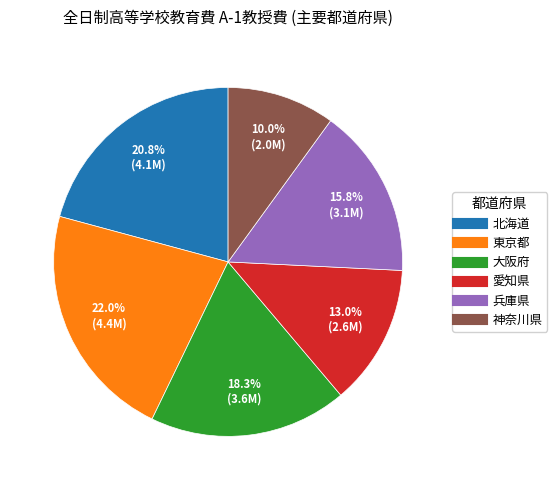

Which category has the smallest portion of the pie?

神奈川県